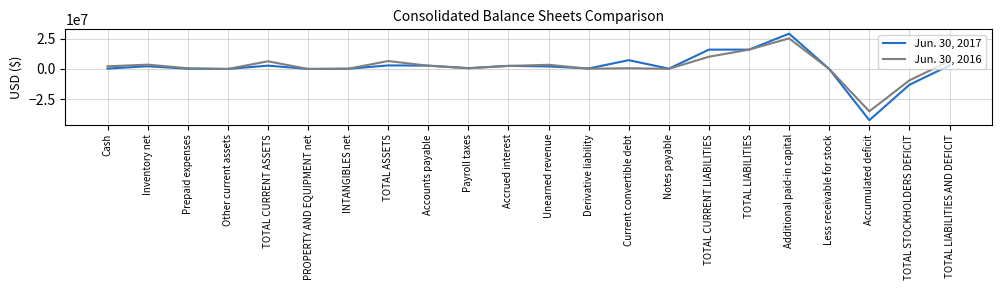

What is the minimum value for Jun. 30, 2017?

-42083390